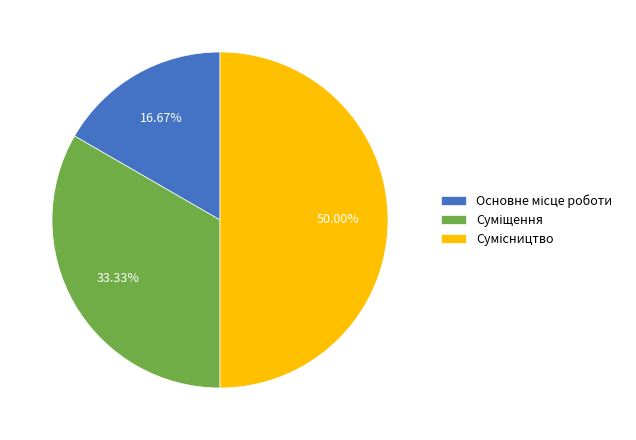

True or false: Основне місце роботи accounts for 7% of the total.

False